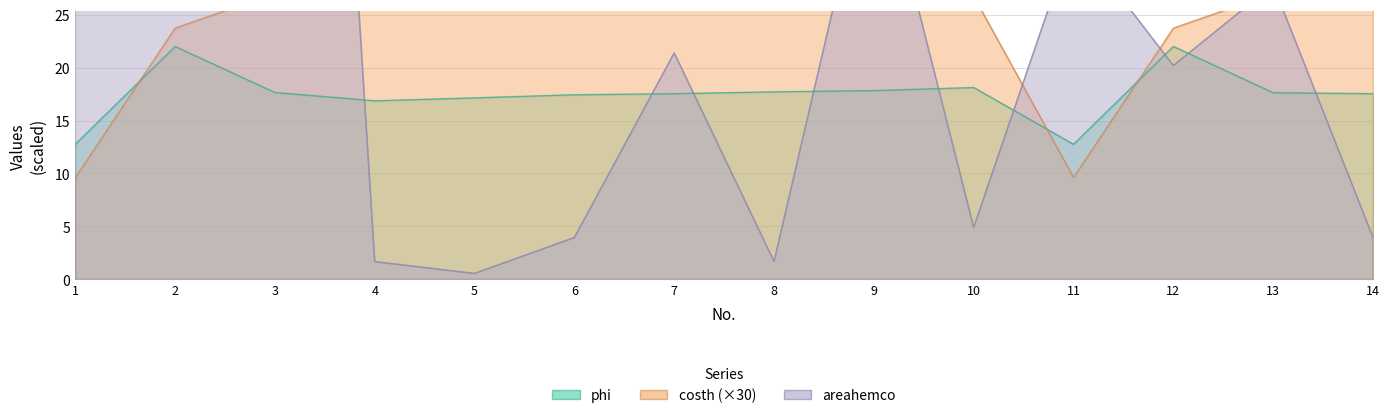

Rank the categories by costh value from lowest to highest.

1, 11, 12, 2, 9, 7, 14, 10, 6, 8, 3, 13, 5, 4